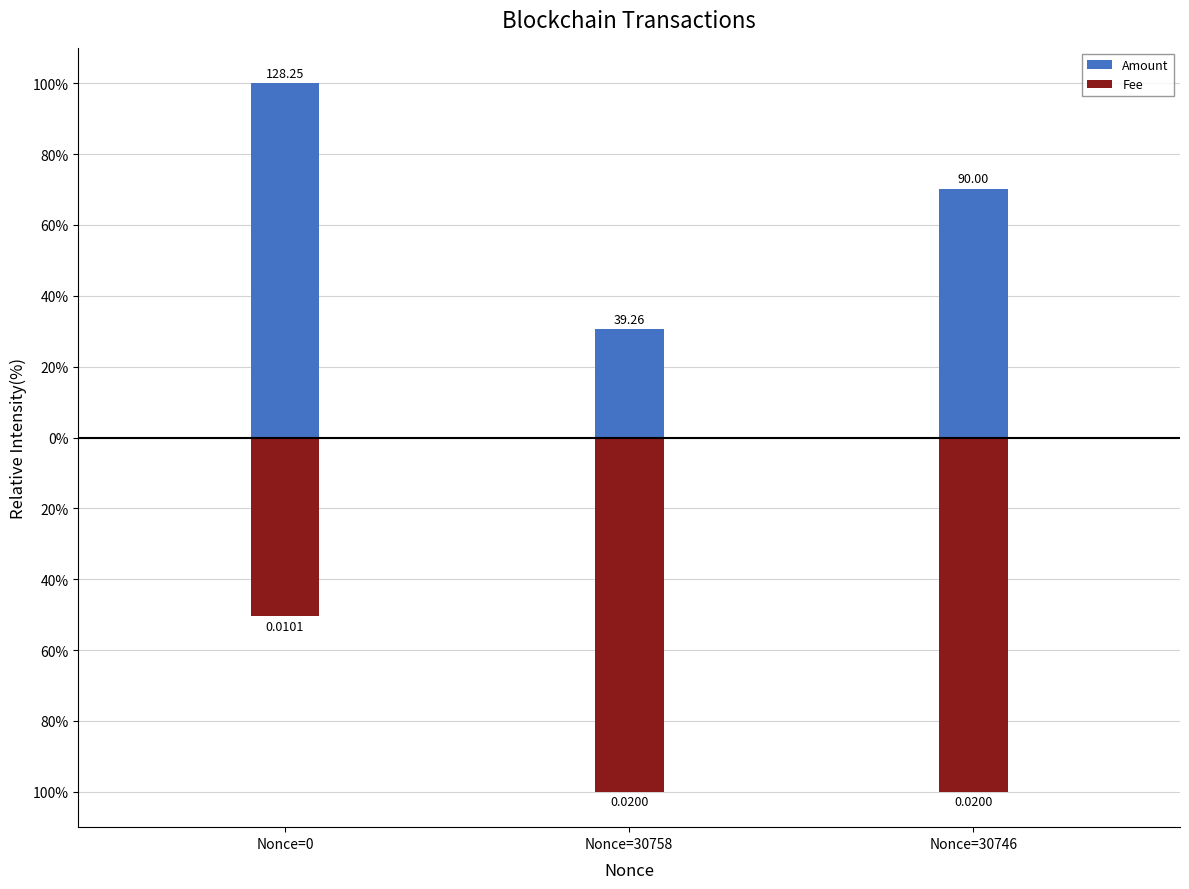

True or false: Amount has a value of 12.4 at Nonce=30758.

False